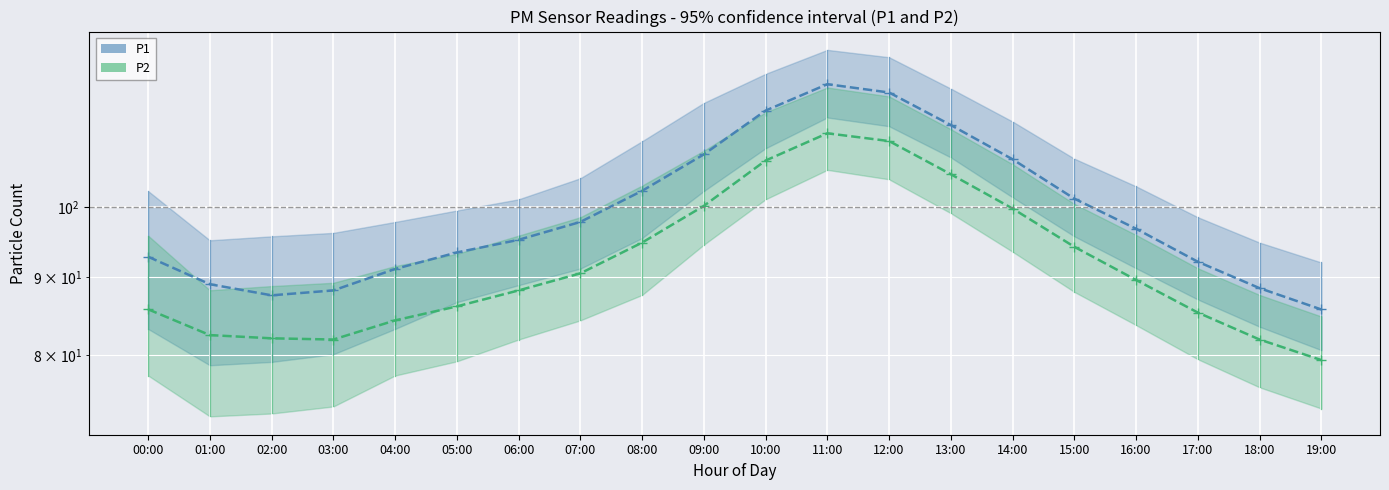

The P2 series shows 82.5 at 01:00. True or false?

True